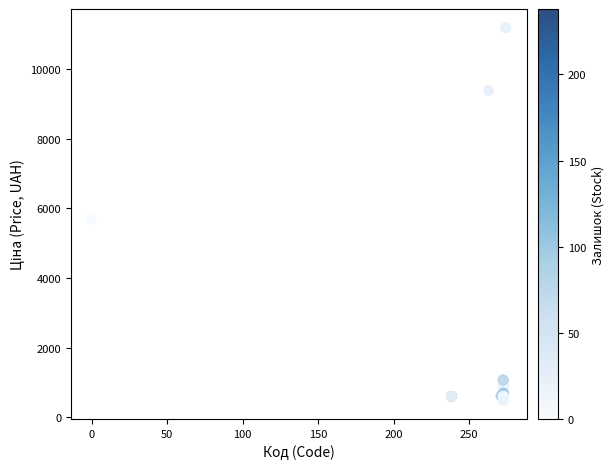

What Y value in the scatter plot is closest to 5836?

5673.8